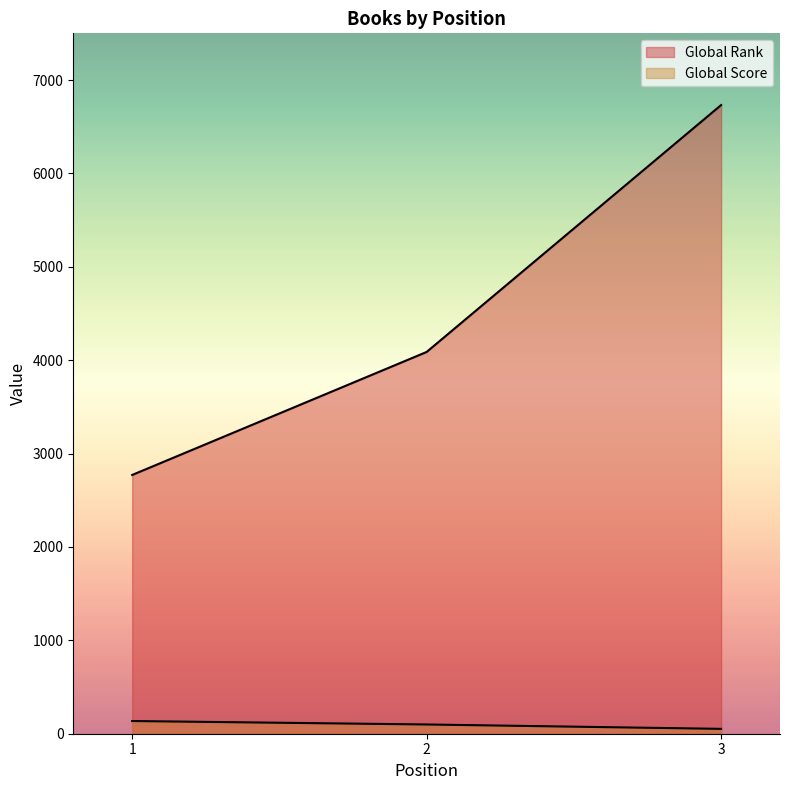

Reading right to left, extract all data points from this chart.

Global Rank: 6732	4088	2771
Global Score: 52	99	136